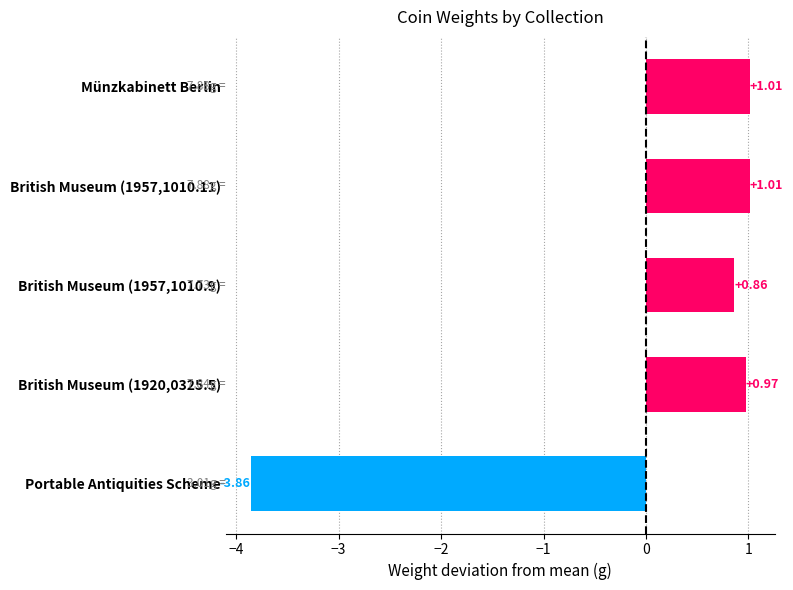

How many positive values are there?

4